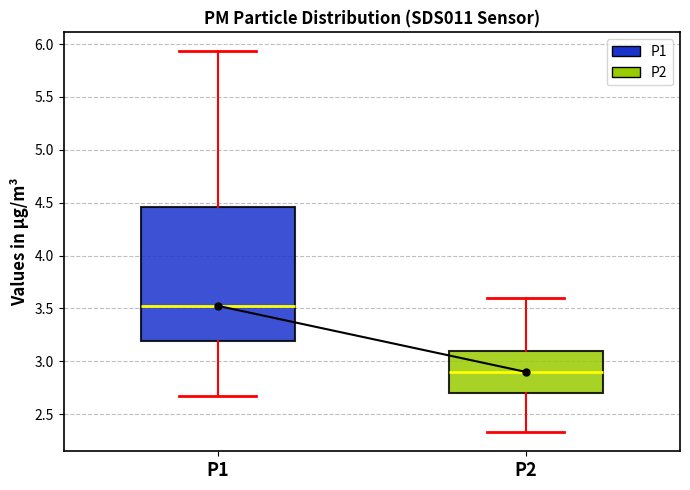

Reading left to right, transcribe this box plot: for each box, give where its median line is, the range the box spans, and where its two whiskers end, as read against the y-axis. The values are not printed on the chart, so give them approximately, as read against the axis.

P1: median 3.55, box 3.20 to 4.45, whiskers 2.65 to 5.95
P2: median 2.90, box 2.70 to 3.10, whiskers 2.35 to 3.60